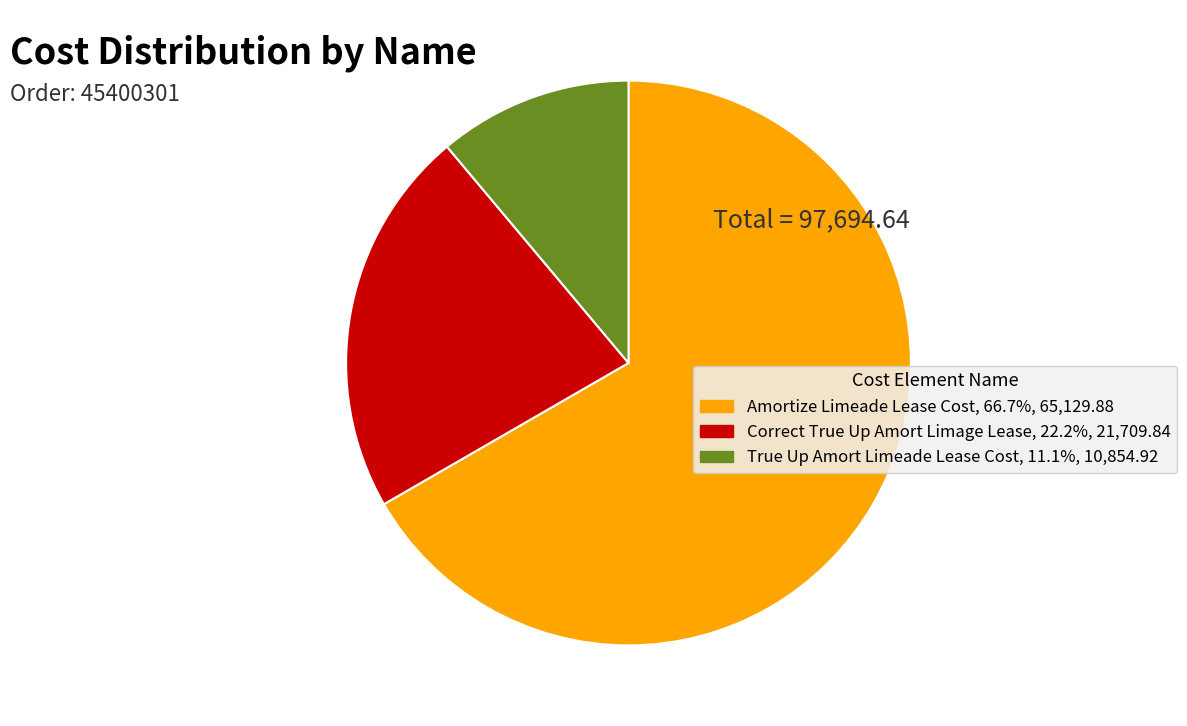

Combined, do True Up Amort Limeade Lease Cost and Correct True Up Amort Limage Lease account for over 50%?

No